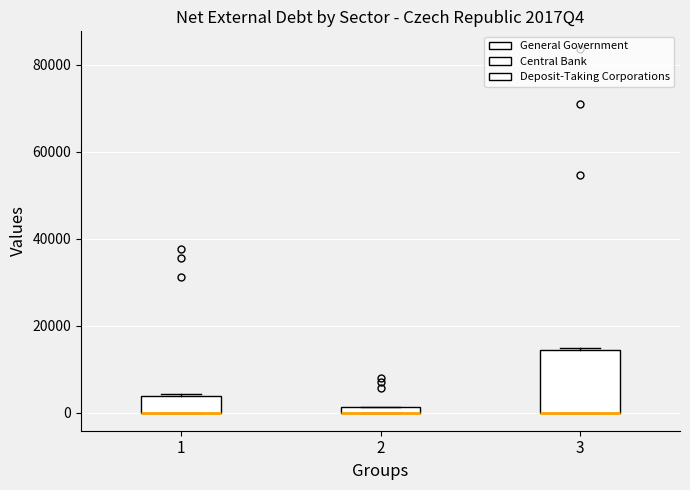

Where is the upper edge of the box at x = 2 on the y-axis? The values are not printed on the chart, so give them approximately, as read against the axis.

2000